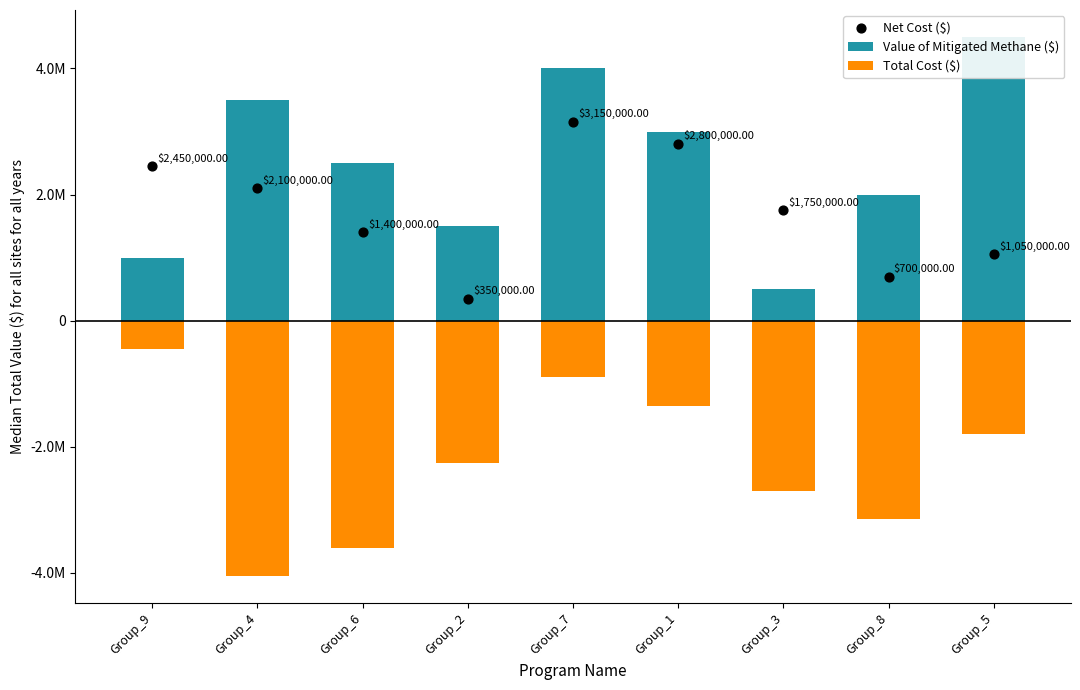

Which series reaches the maximum Y coordinate?

Value of Mitigated Methane ($)